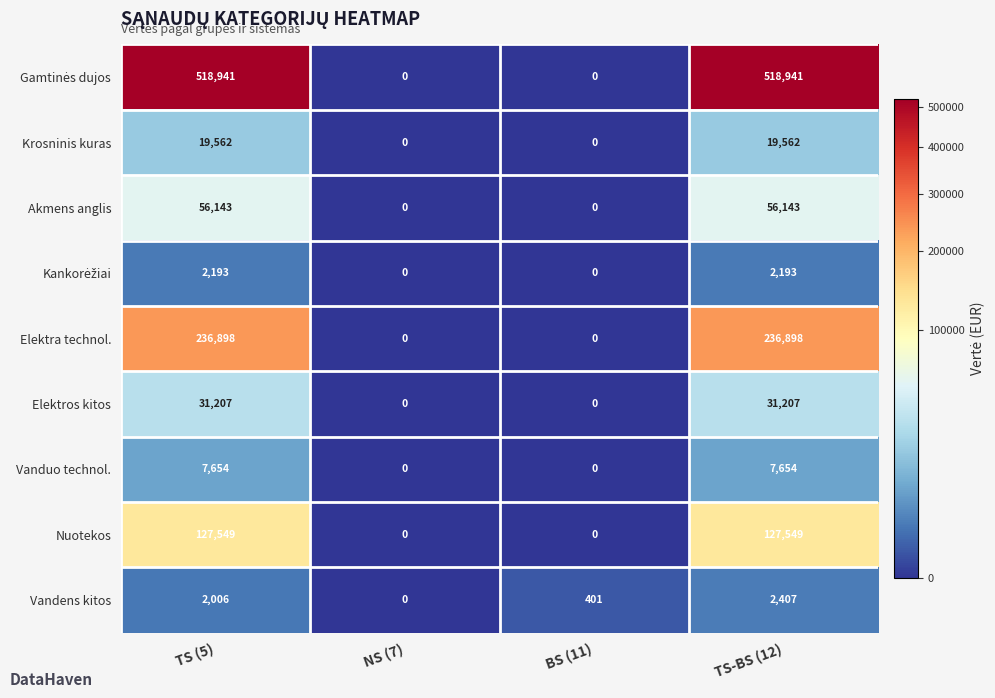

The value of Vandens kitos at BS (11) is 152. True or false?

False